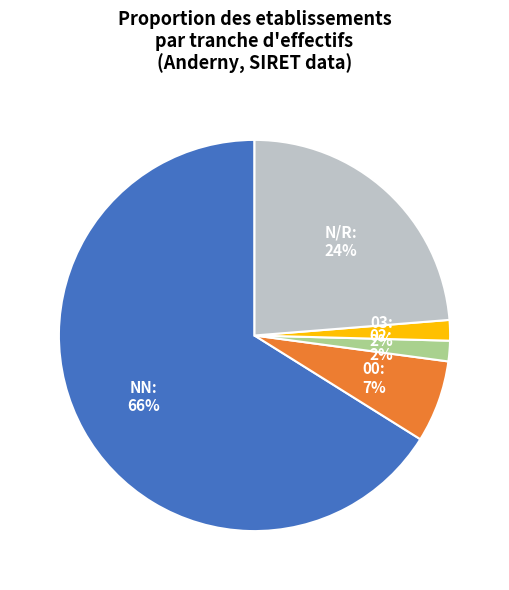

Is there any slice that represents more than half of the pie?

Yes